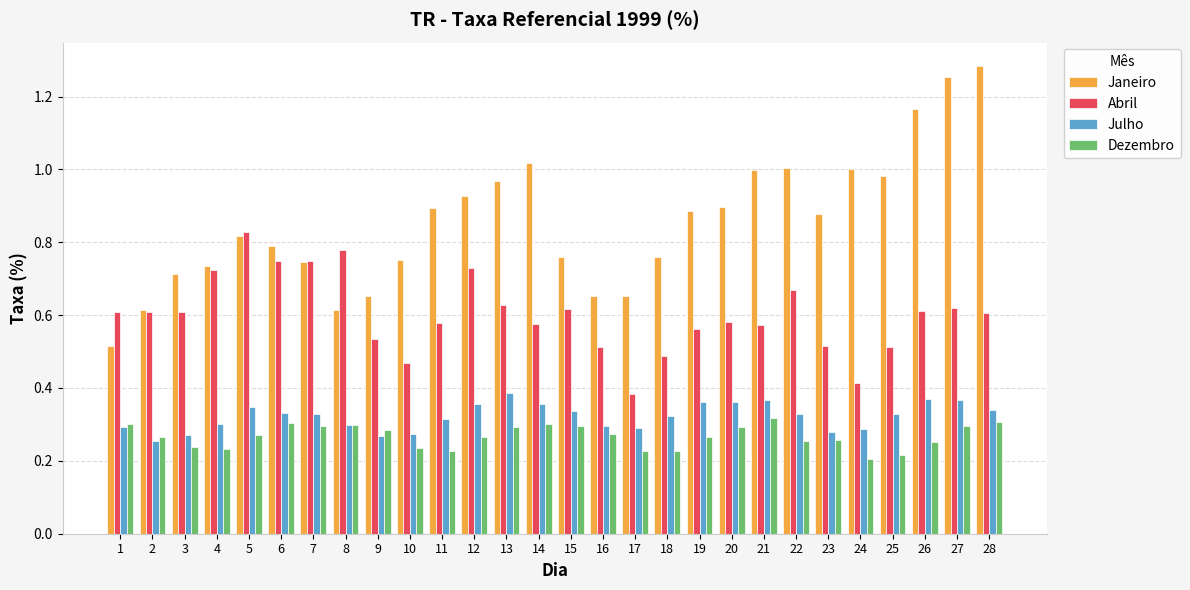

What is the difference between the Dezembro values at 20 and 11?

0.1